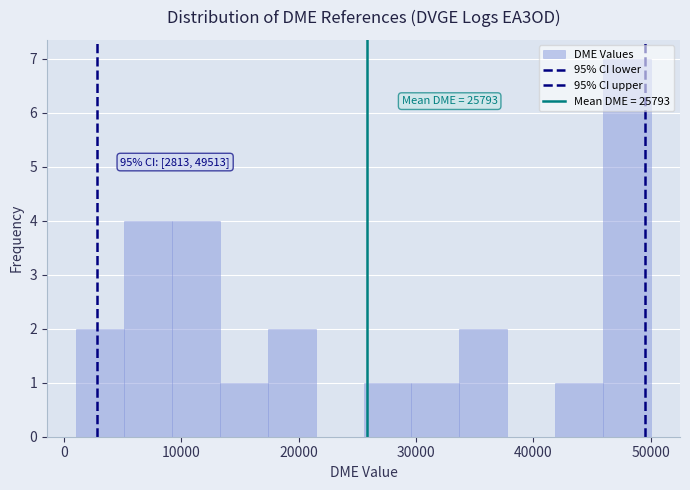

Over which range of the x-axis is the bar tallest?

46000 to 50000